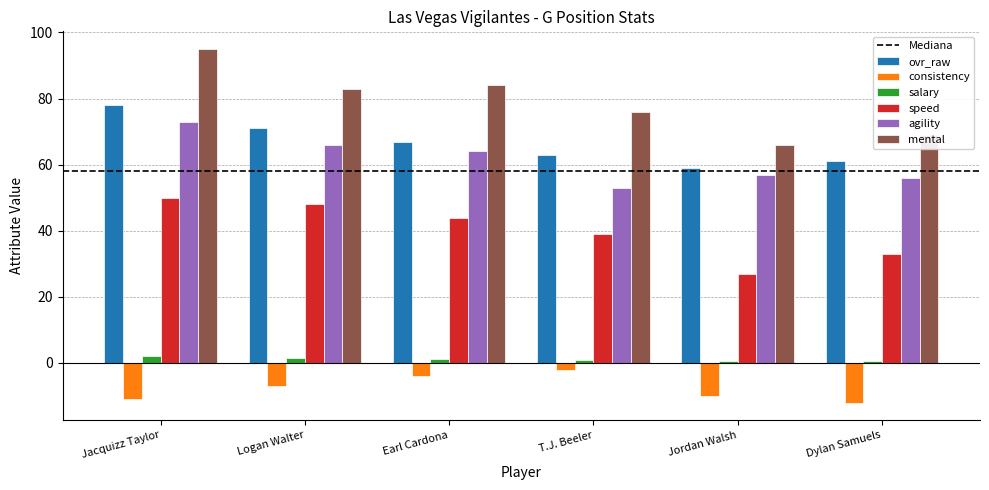

The value of agility at Earl Cardona is 33.7. True or false?

False